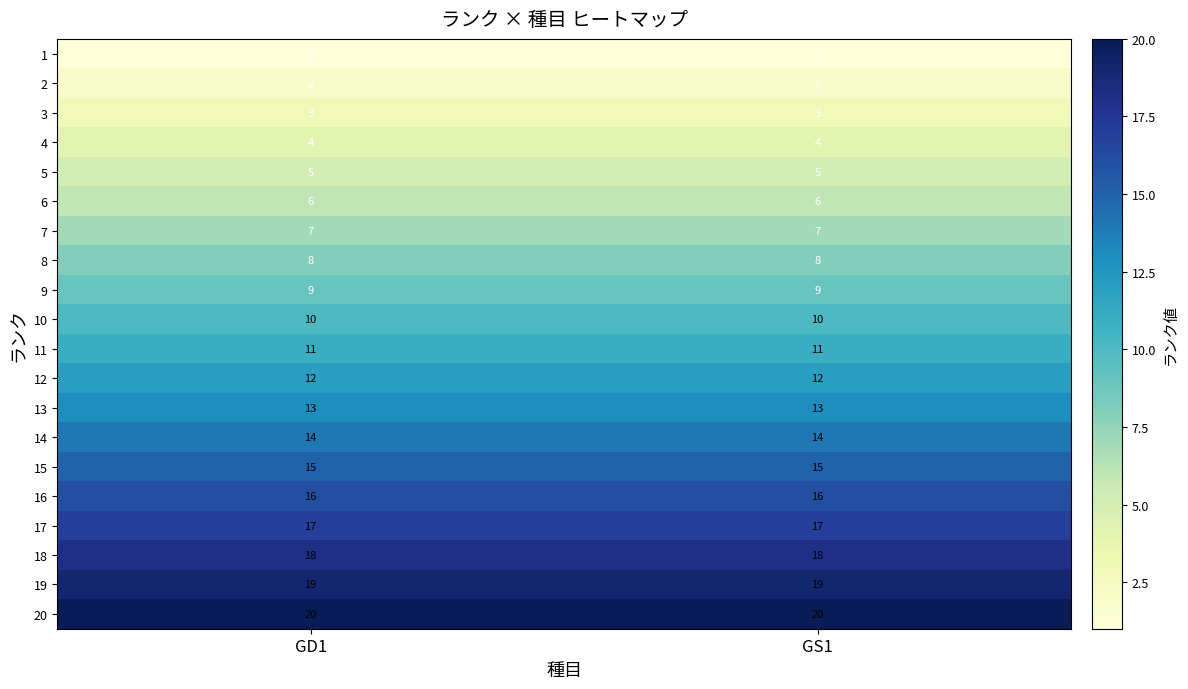

What is the difference between the highest and lowest values at GS1?

19